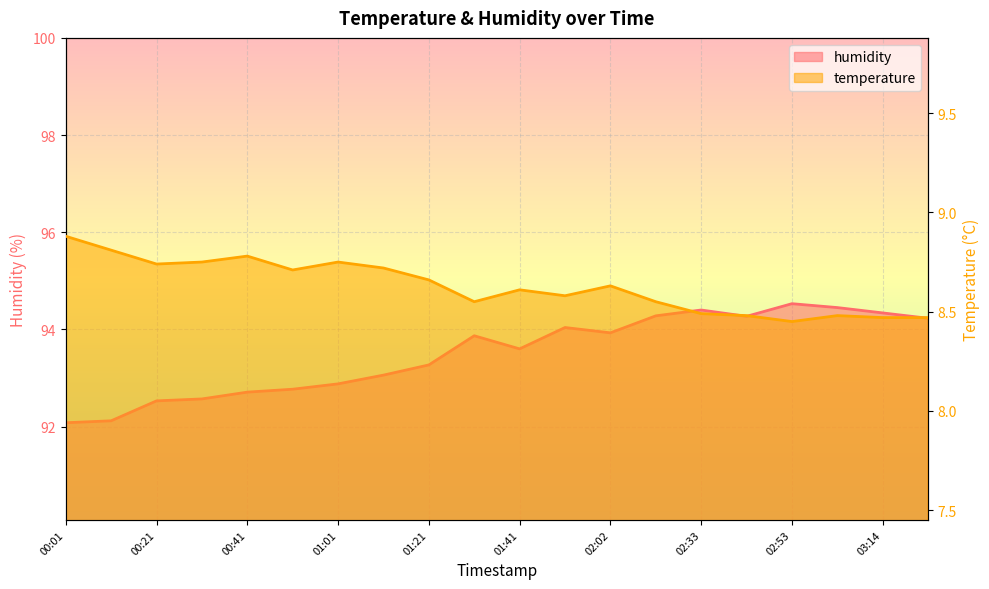

What is the minimum value shown in the chart?

8.4